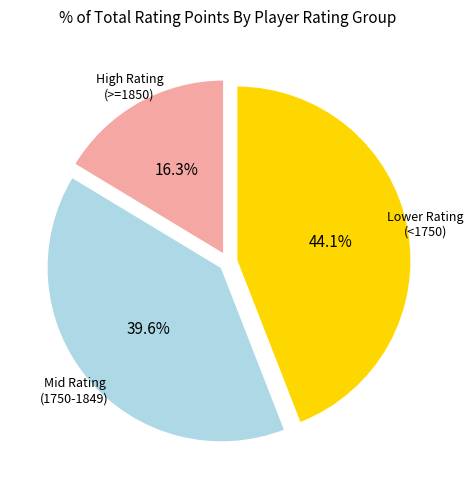

Does any single category account for the majority?

No